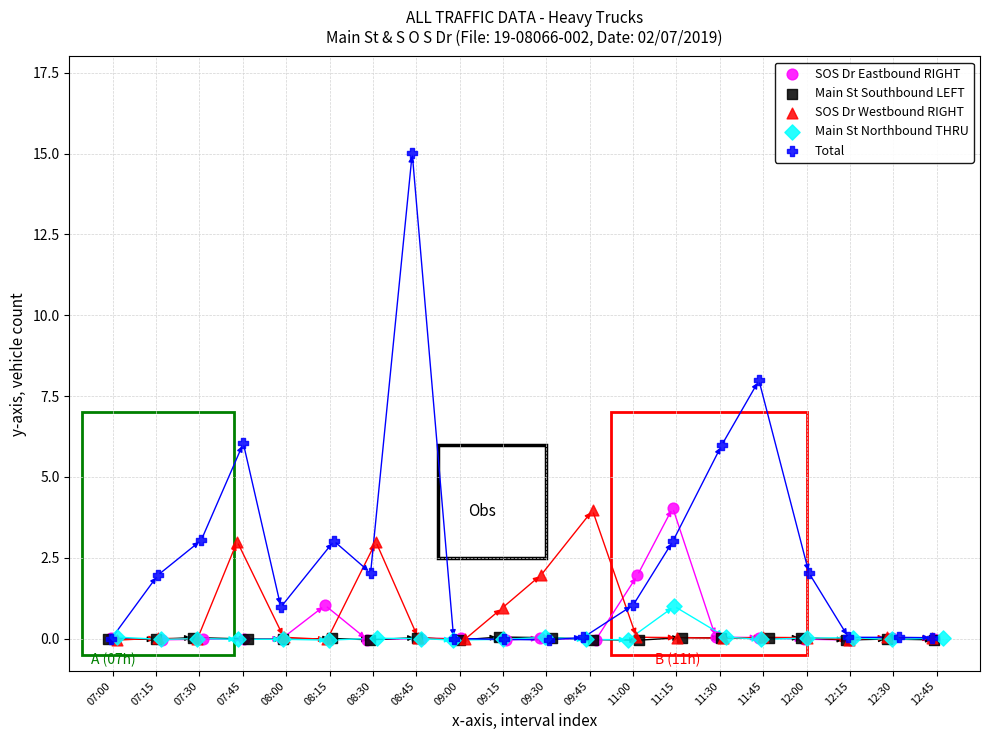

Which series contains the highest Y value?

Total